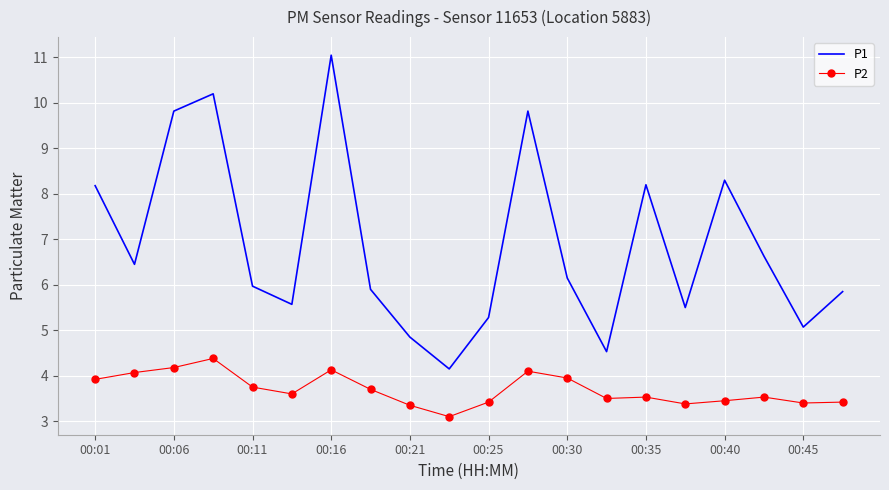

What are all the series names shown in the legend?

P1, P2